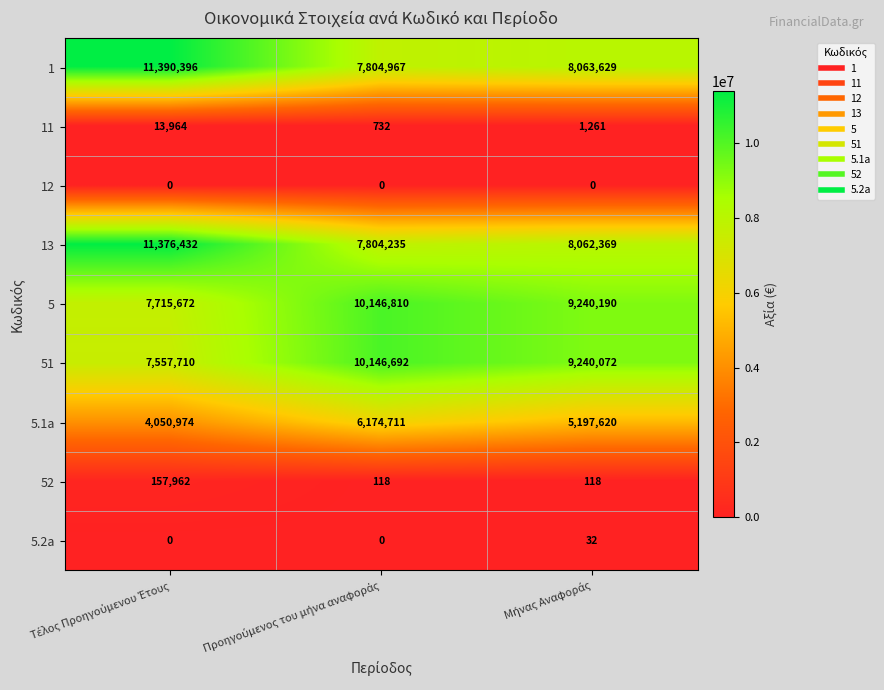

Count the 5.1a values in the range 4050974 to 6174711.

3